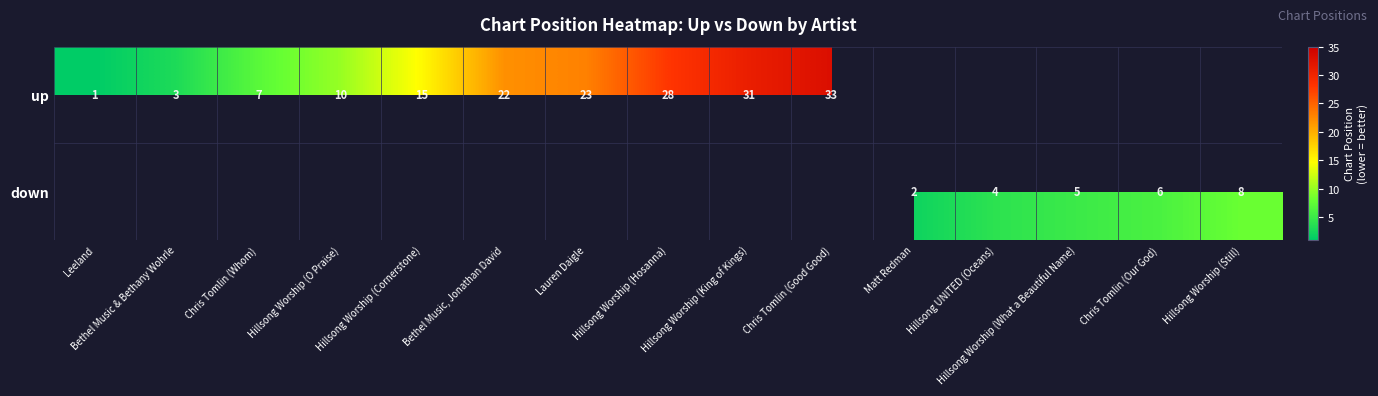

The down series shows 6 at Chris Tomlin (Our God). True or false?

True